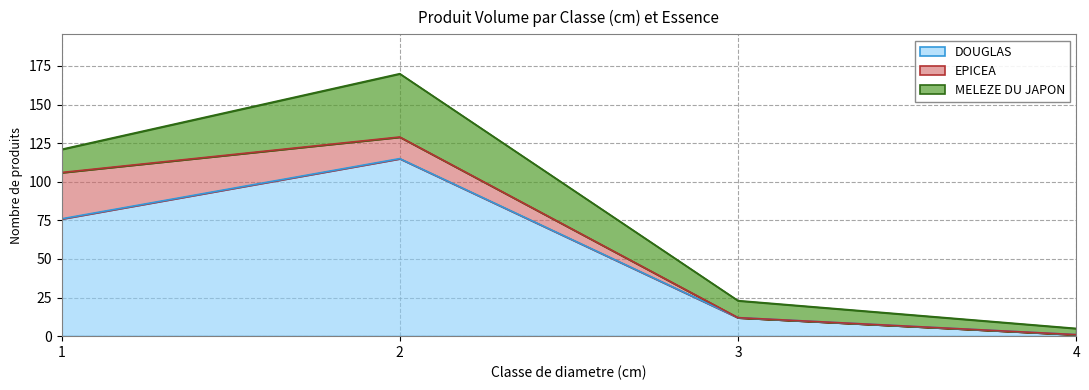

Which series has the largest range (max minus min)?

DOUGLAS